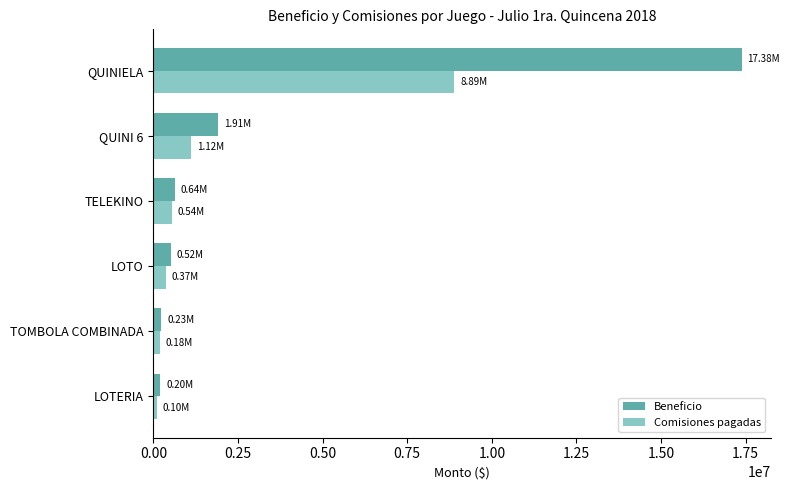

Is the value of Beneficio at QUINIELA greater than the value of Comisiones pagadas at TELEKINO?

Yes